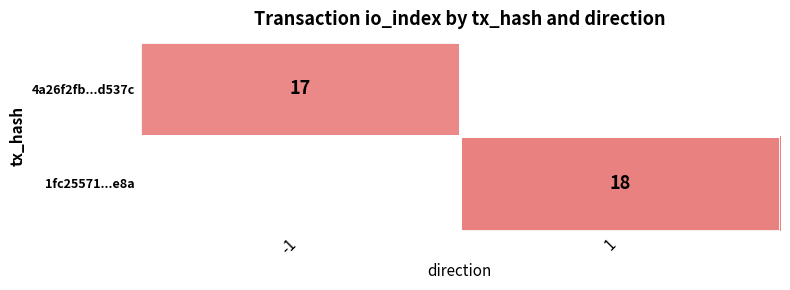

Is it true that 1fc25571...e8a equals 18 at 1?

True